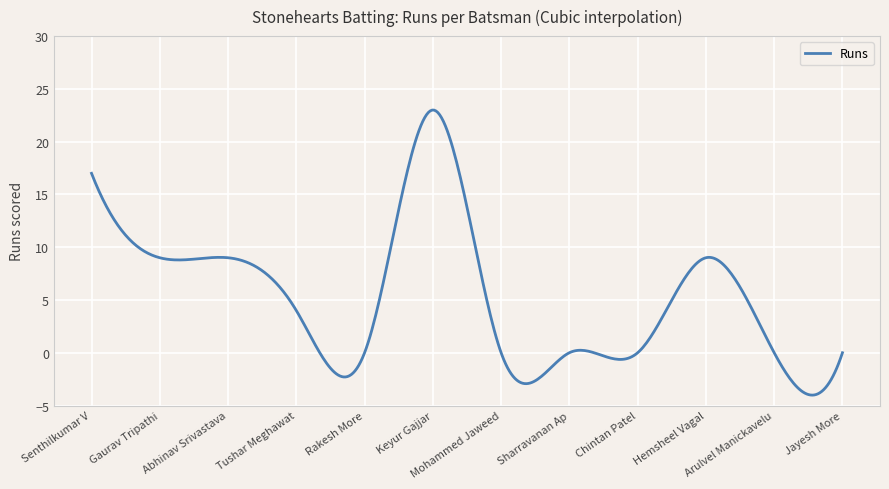

What is the difference between the maximum and minimum values?

27.0